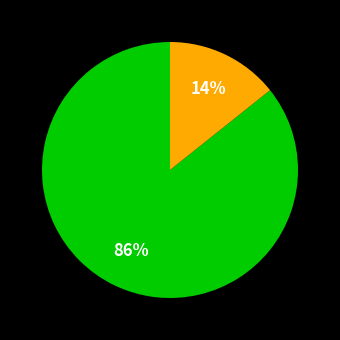

To the nearest percent, what is the average slice percentage?

50%